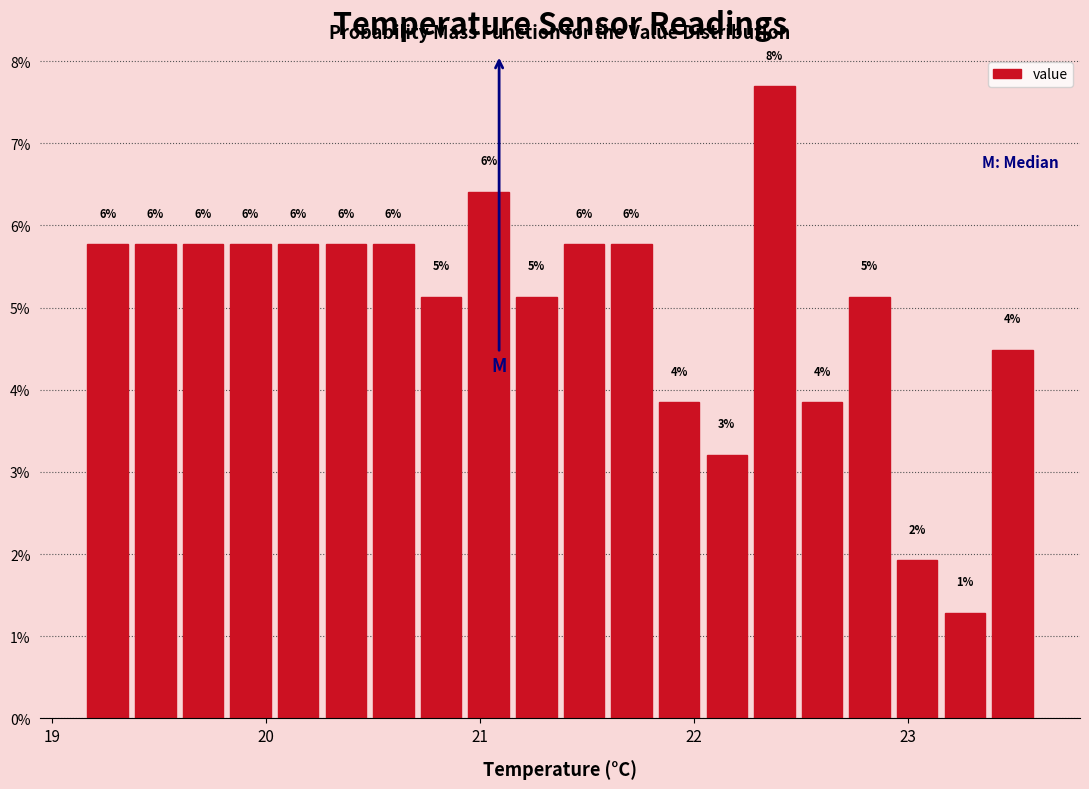

Around what value on the x-axis is the tallest bar? Give the approximate position of its centre, as read against the axis.

22.4